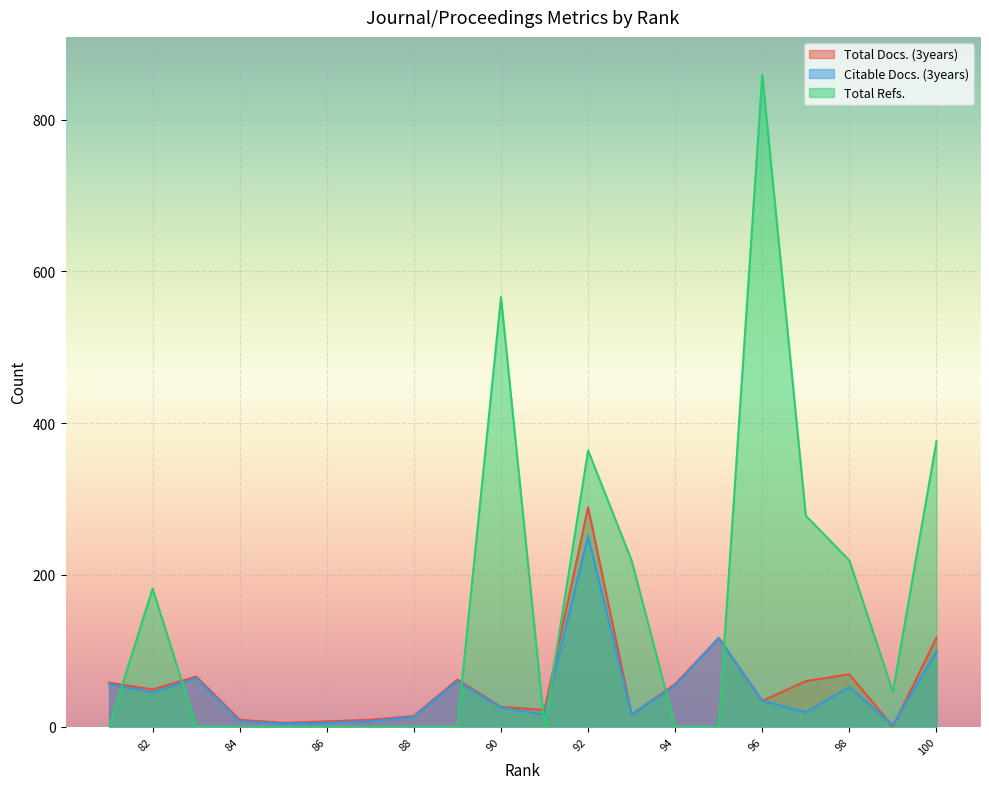

How many values in the Total Refs. series exceed 0?

9